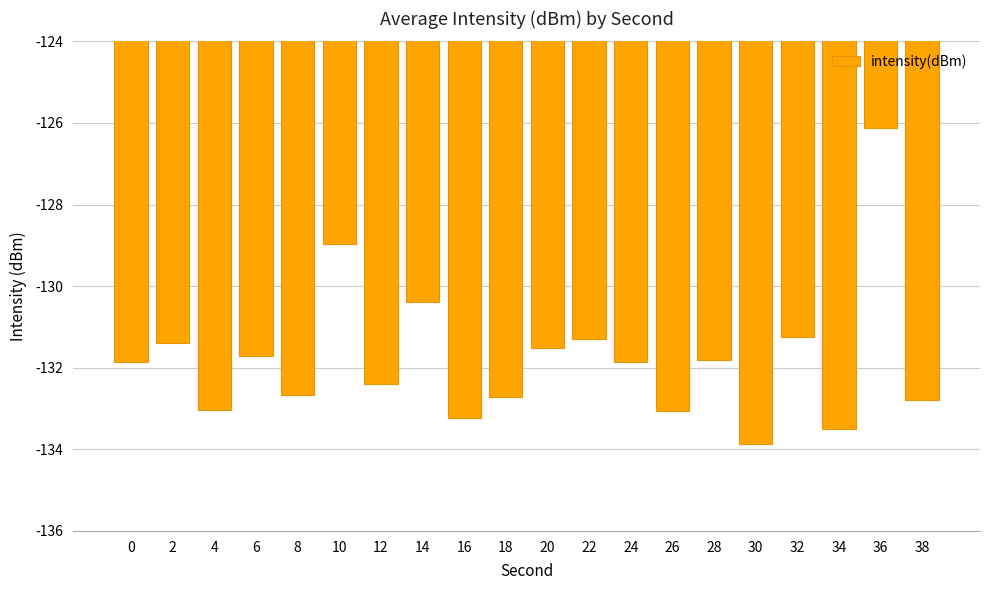

What is the difference between the second highest and second lowest values?

4.5